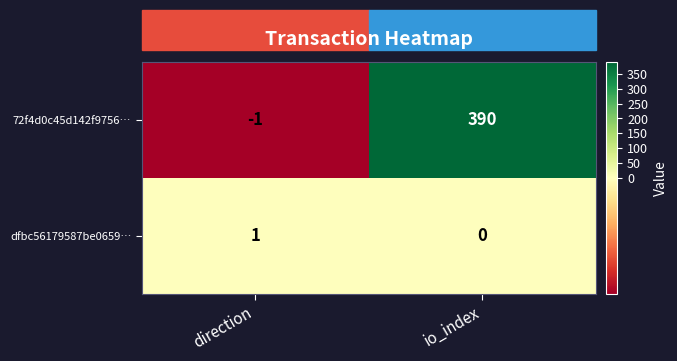

Which series changed the most between direction and io_index?

72f4d0c45d142f9756…